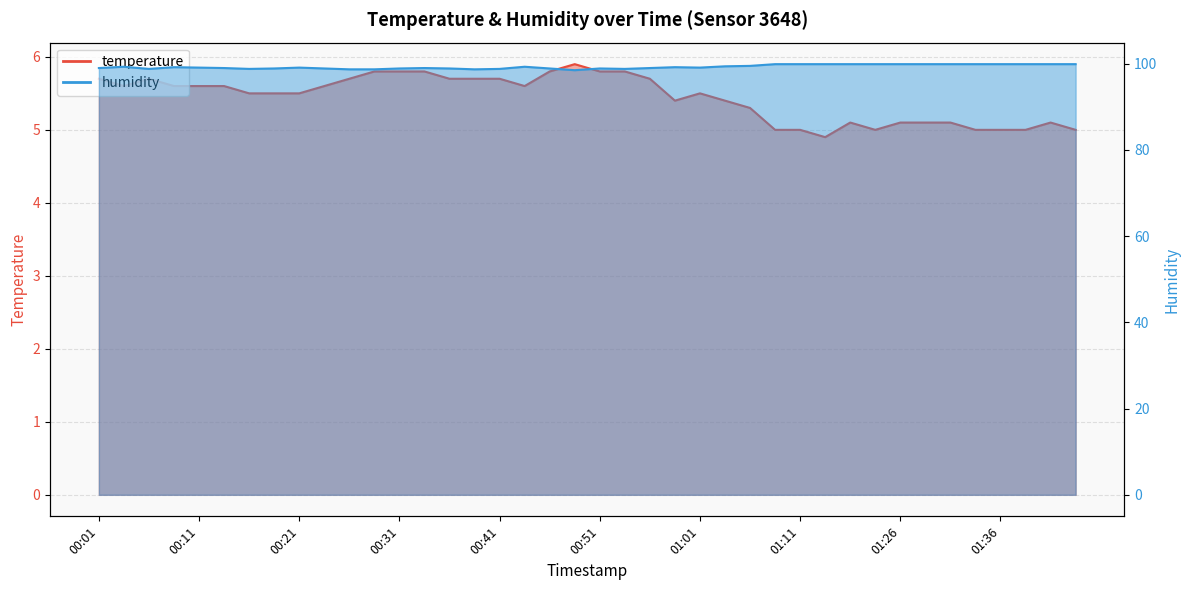

True or false: humidity has a value of 99.2 at 00:08.

True